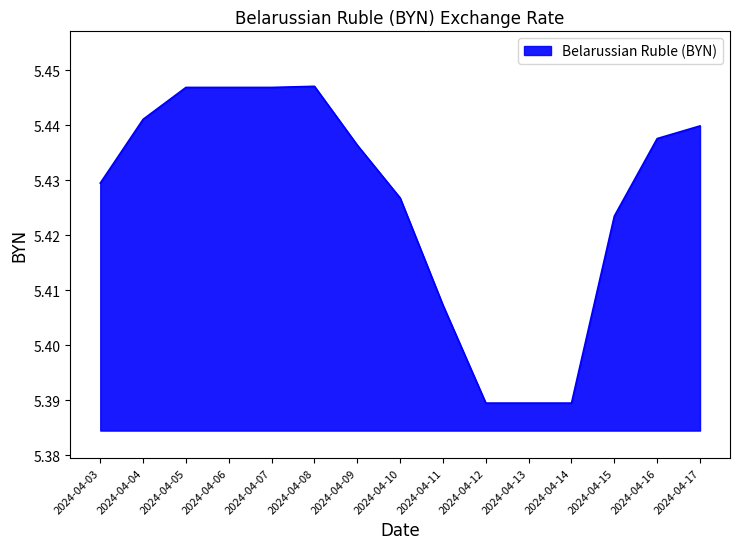

The value at 2024-04-11 is 7.2. True or false?

False